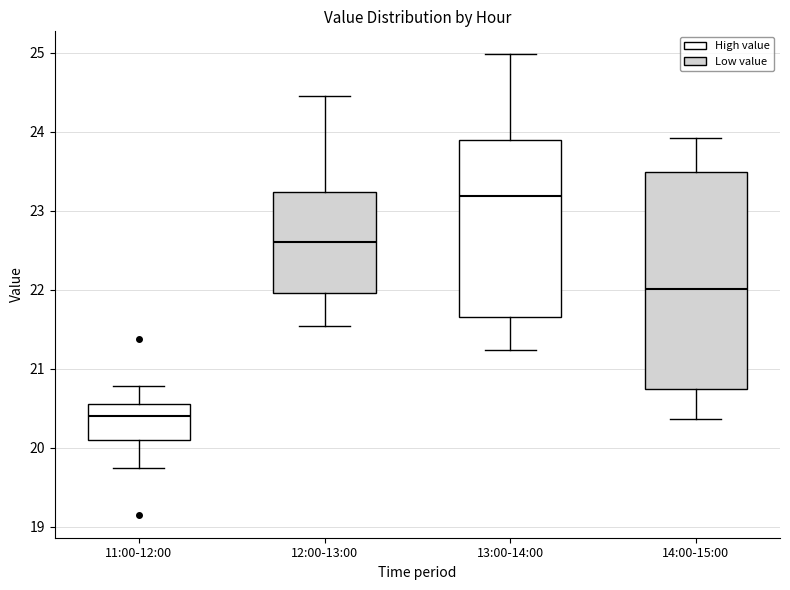

Which box is the tallest, from its lower edge to its upper edge?

14:00-15:00